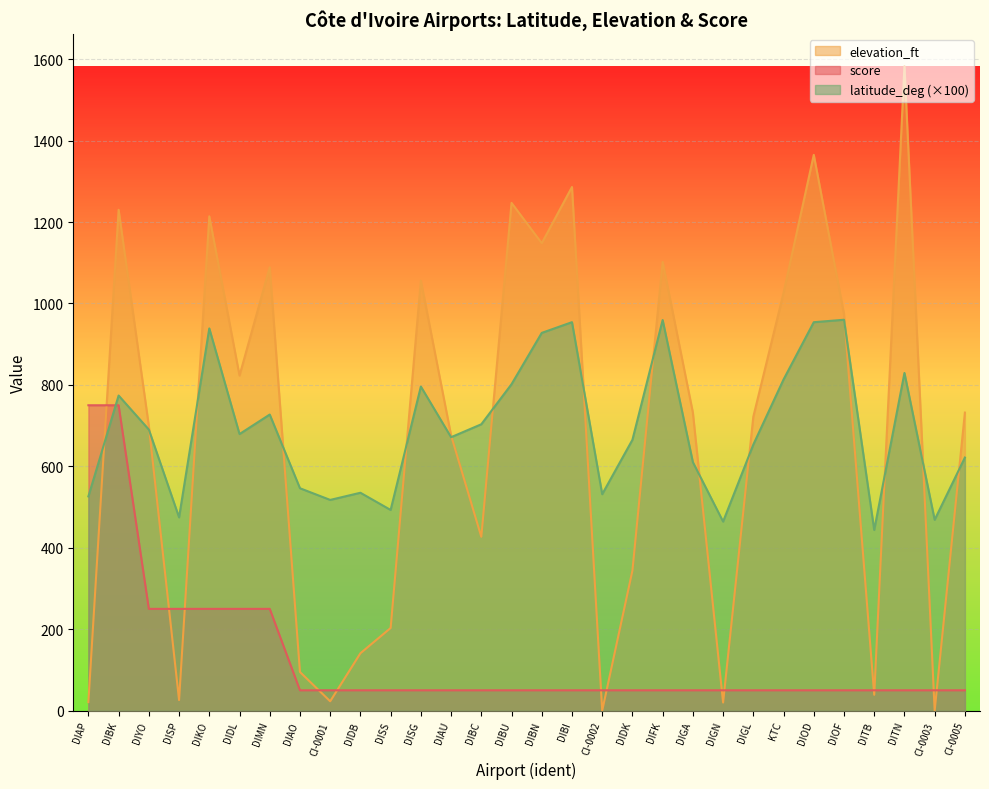

Which series changed the most between DISS and DIBU?

elevation_ft